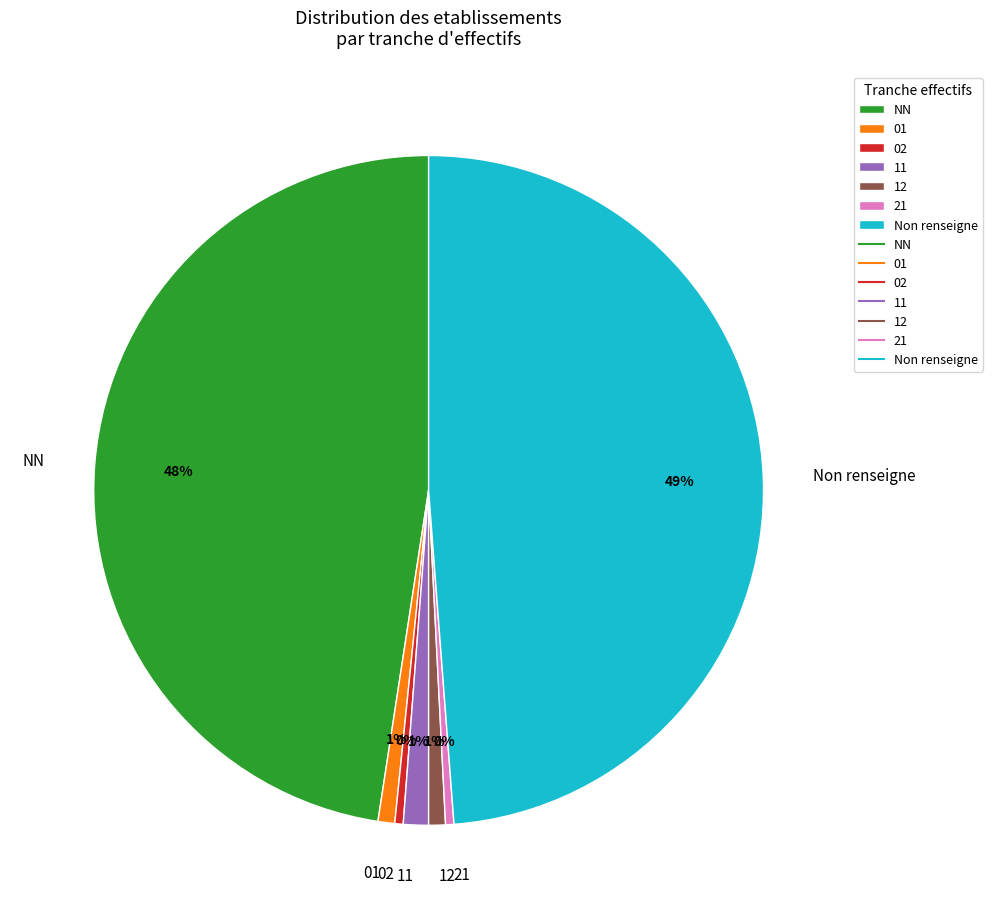

Between Non renseigne and 02, which is larger?

Non renseigne